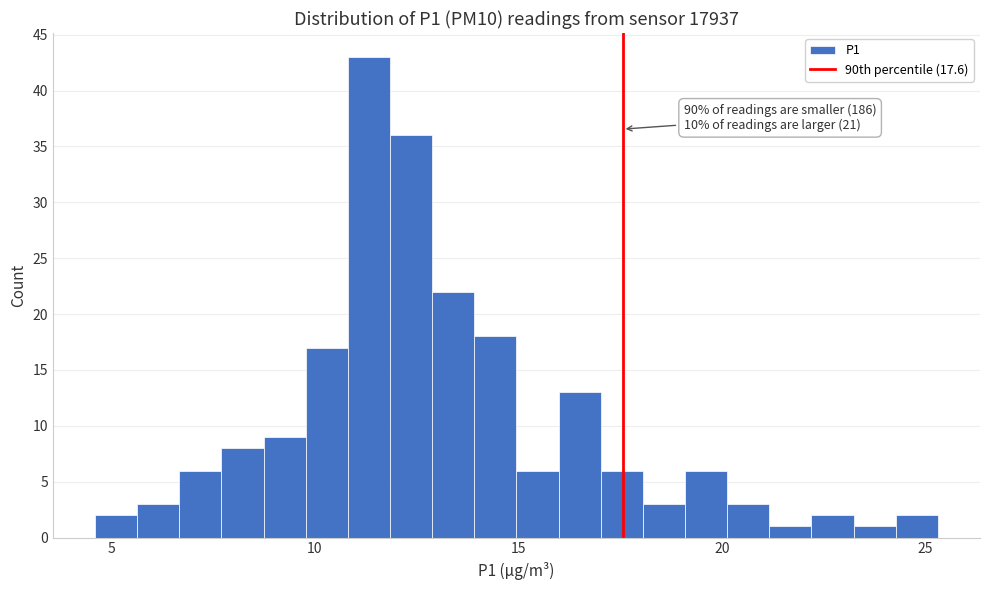

Read against the x-axis, roughly where is the centre of the tallest bar?

11.5